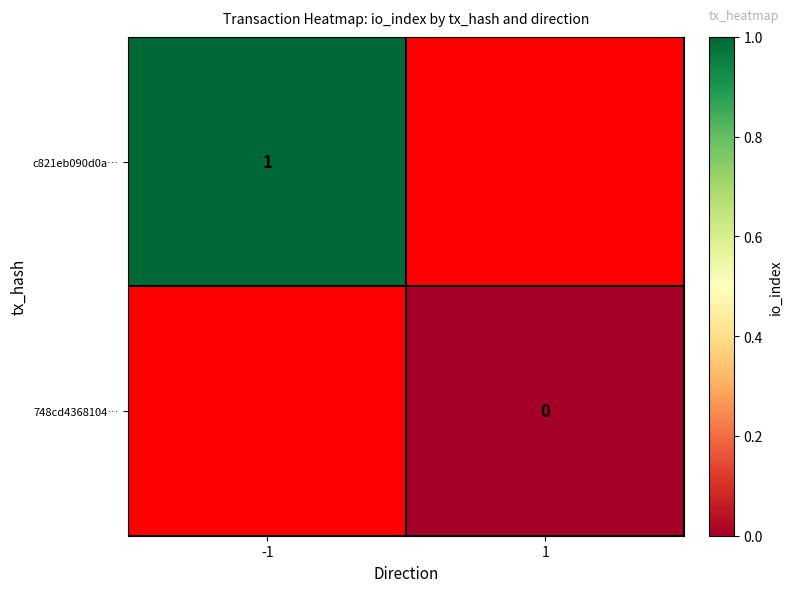

Which category has the lowest value across all series?

1